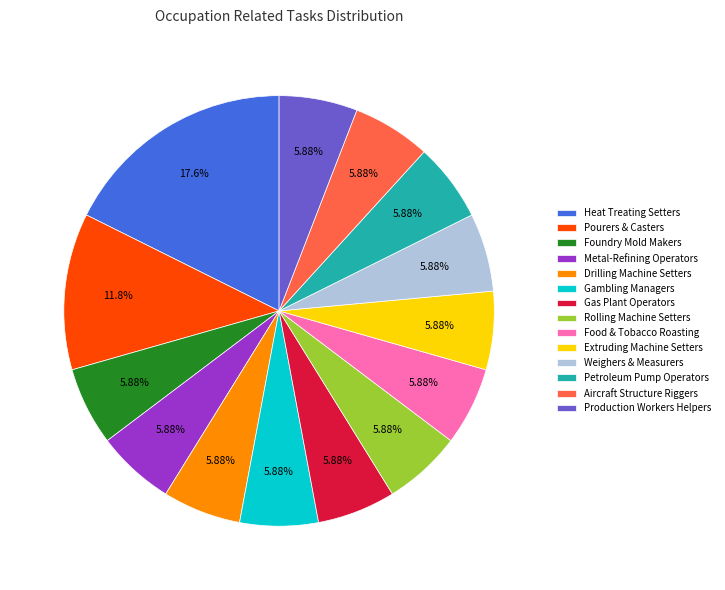

Is there a majority slice in this chart?

No